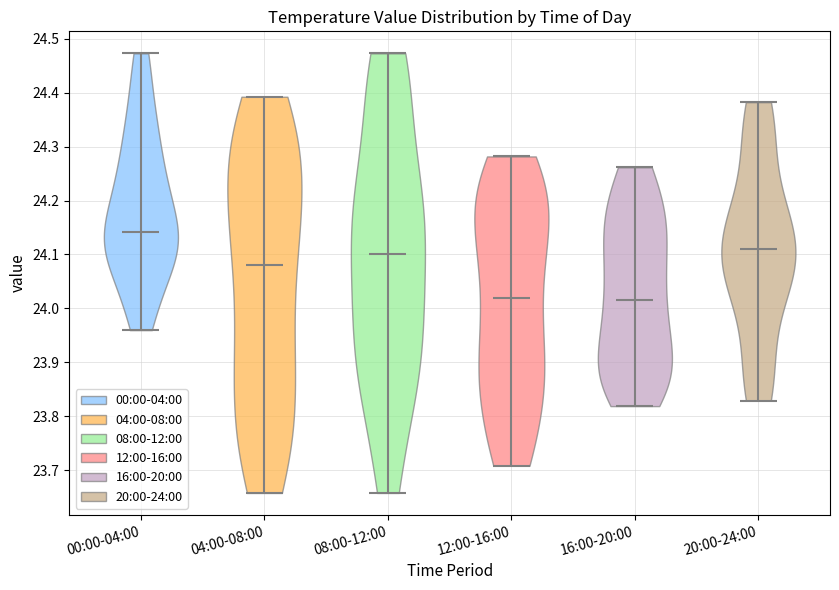

Reading left to right, read every violin against the y-axis: where its median line is, and the lowest and highest points it reaches. The values are not printed on the chart, so give them approximately, as read against the axis.

00:00-04:00: median line 24.14, lowest point 23.96, highest point 24.47
04:00-08:00: median line 24.08, lowest point 23.66, highest point 24.39
08:00-12:00: median line 24.10, lowest point 23.66, highest point 24.47
12:00-16:00: median line 24.02, lowest point 23.71, highest point 24.28
16:00-20:00: median line 24.02, lowest point 23.82, highest point 24.26
20:00-24:00: median line 24.11, lowest point 23.83, highest point 24.38